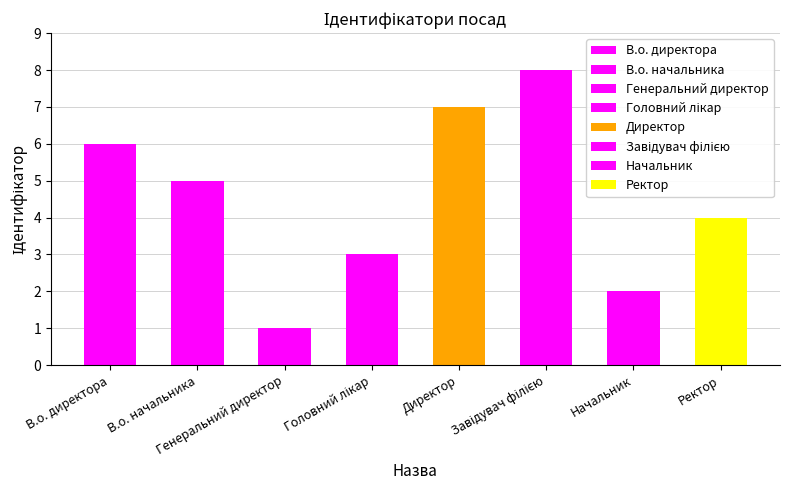

Which has a higher value, В.о. начальника or Завідувач філією?

Завідувач філією